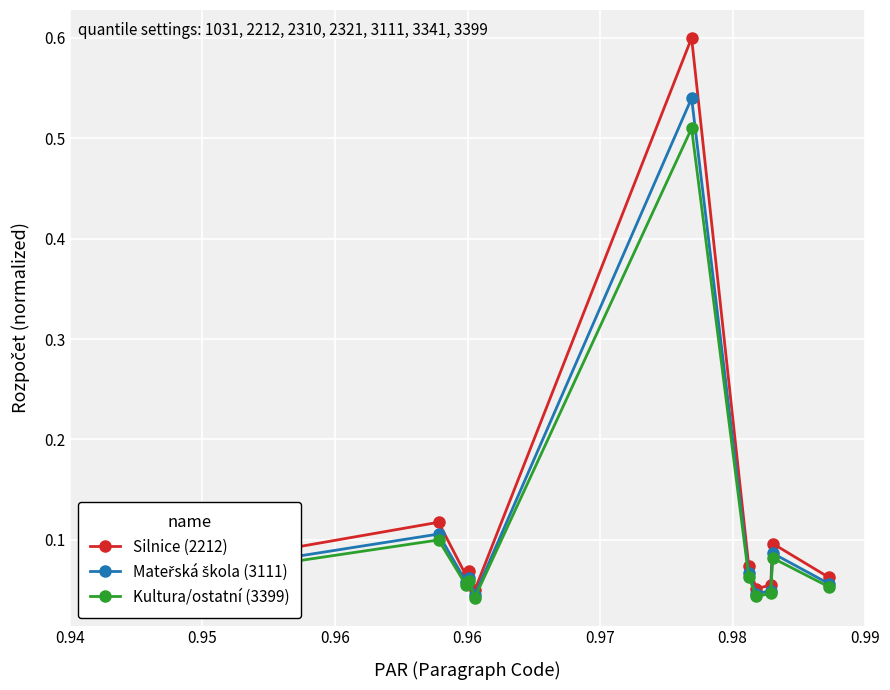

Does the chart display data point markers on the line(s)?

Yes